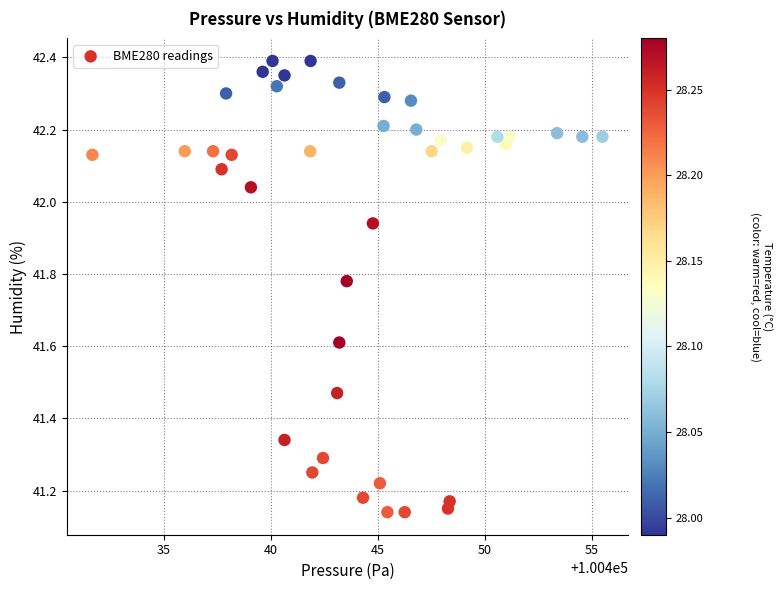

What is the range of X values (max minus min)?

23.8